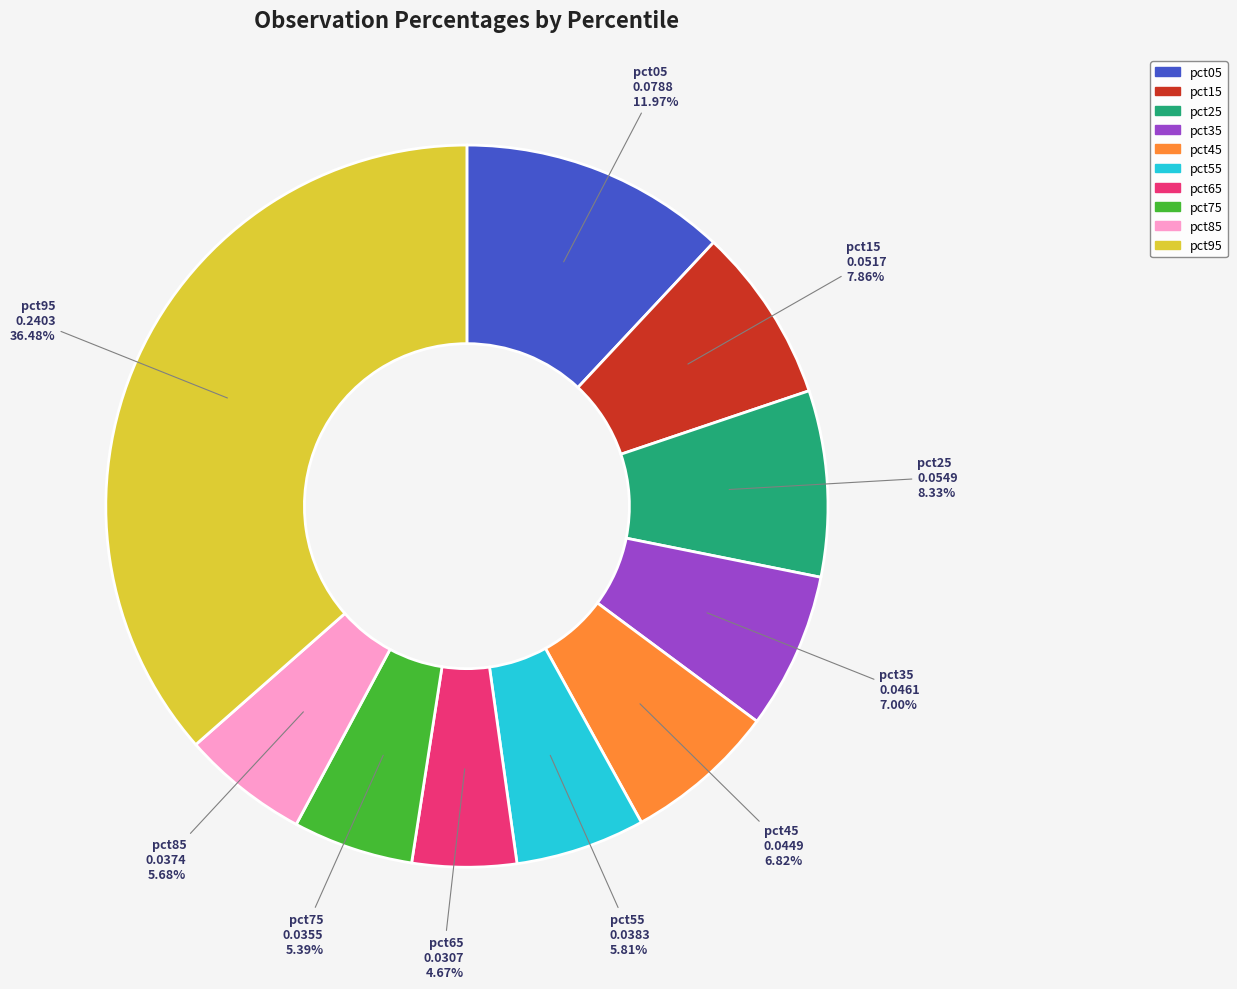

What is the largest slice in the pie chart?

pct95